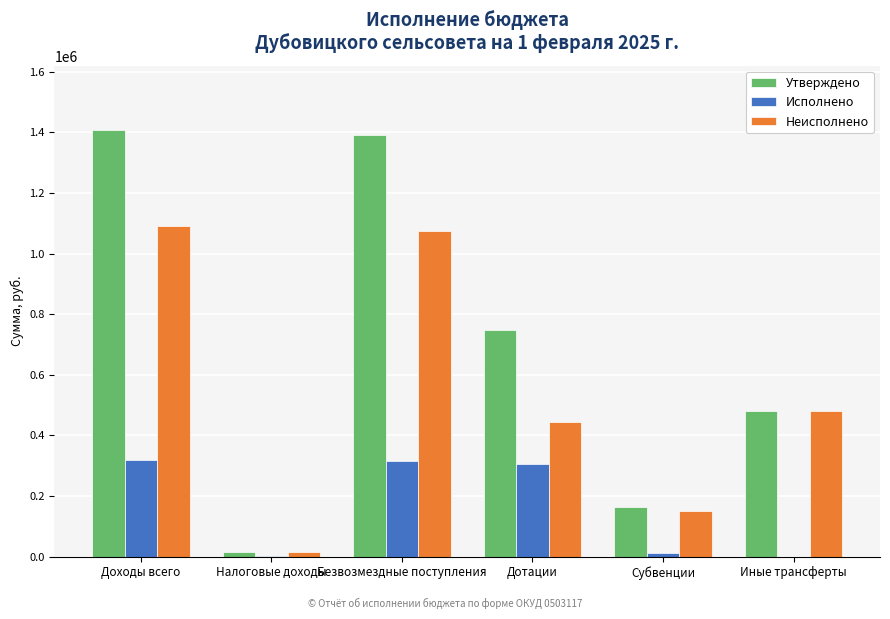

The value of Исполнено at Иные трансферты is 0.0. True or false?

True